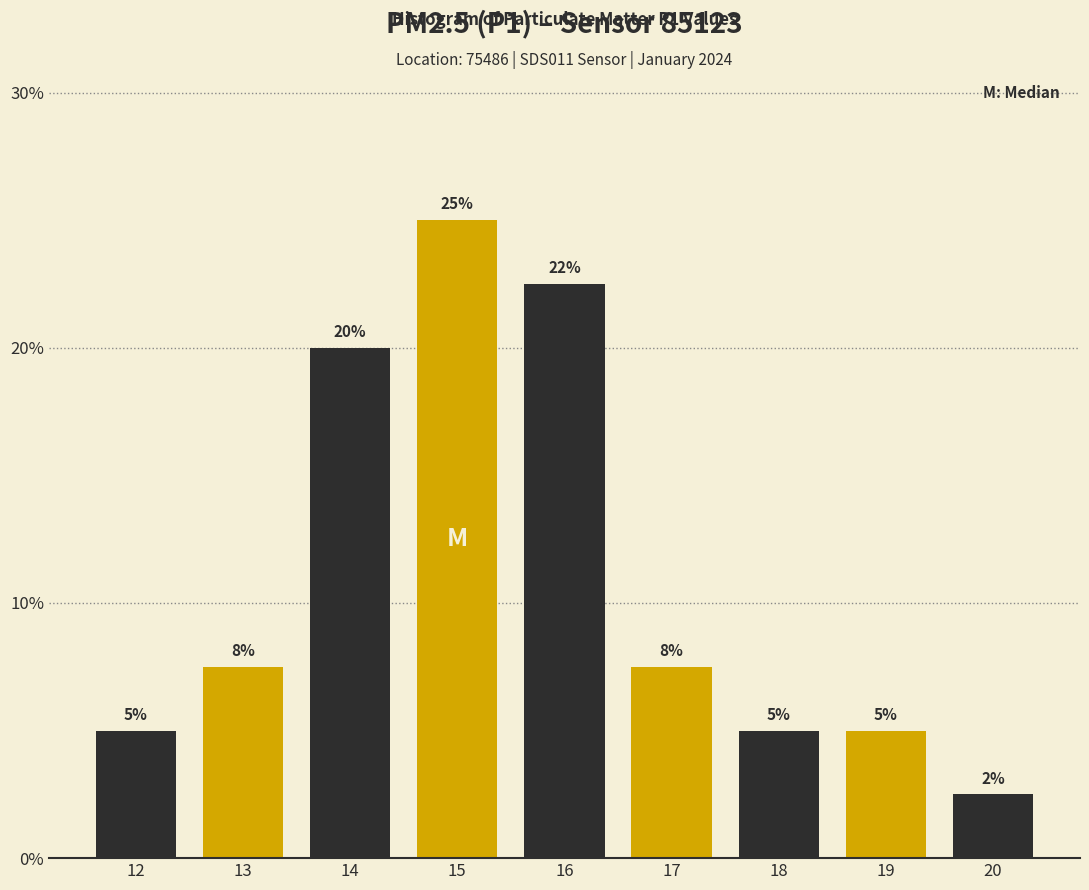

At which label does the data first exceed 7?

13